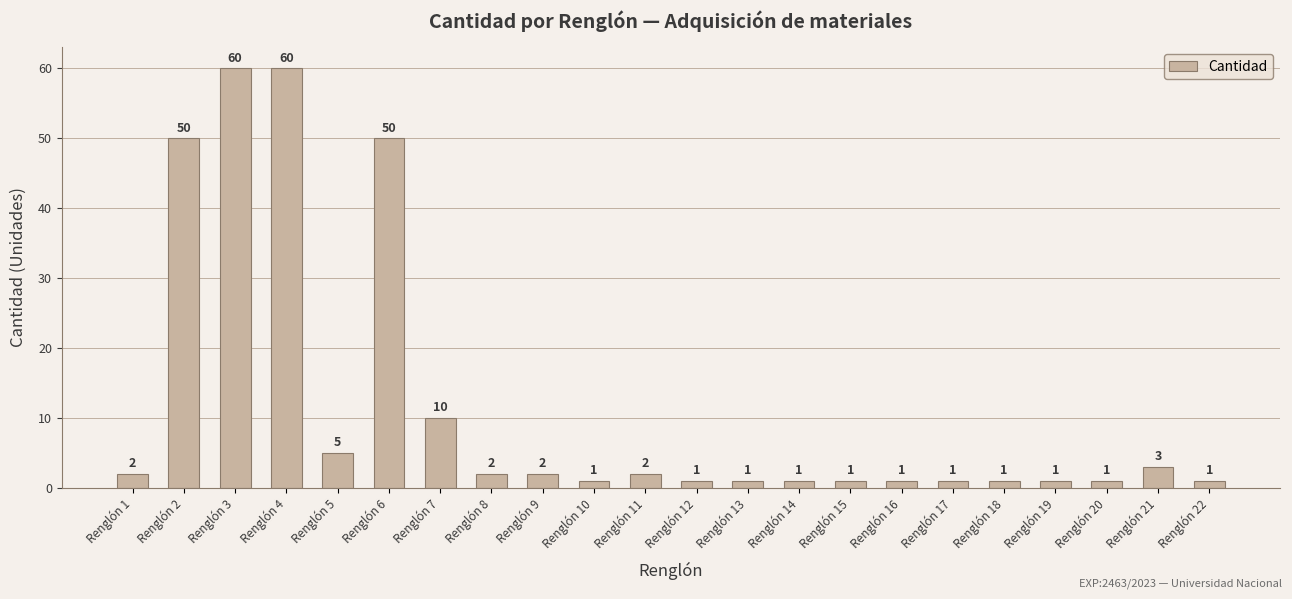

What is the average value?

12